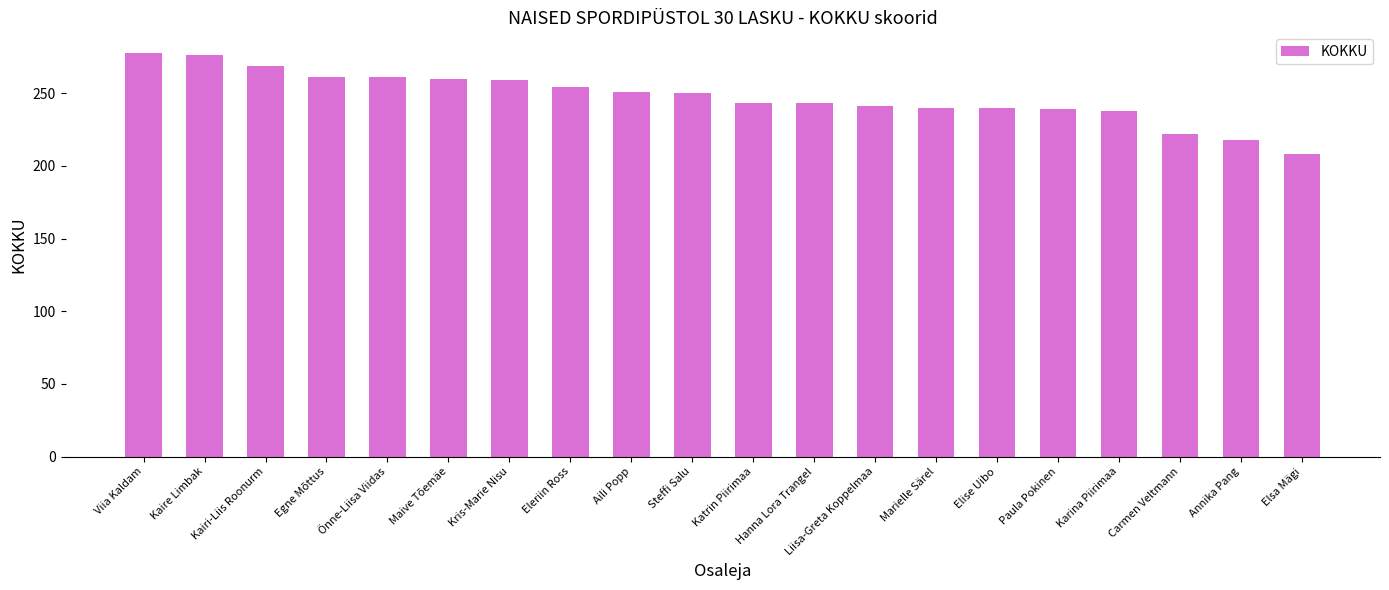

What is the value of the 11th bar from the left?

243